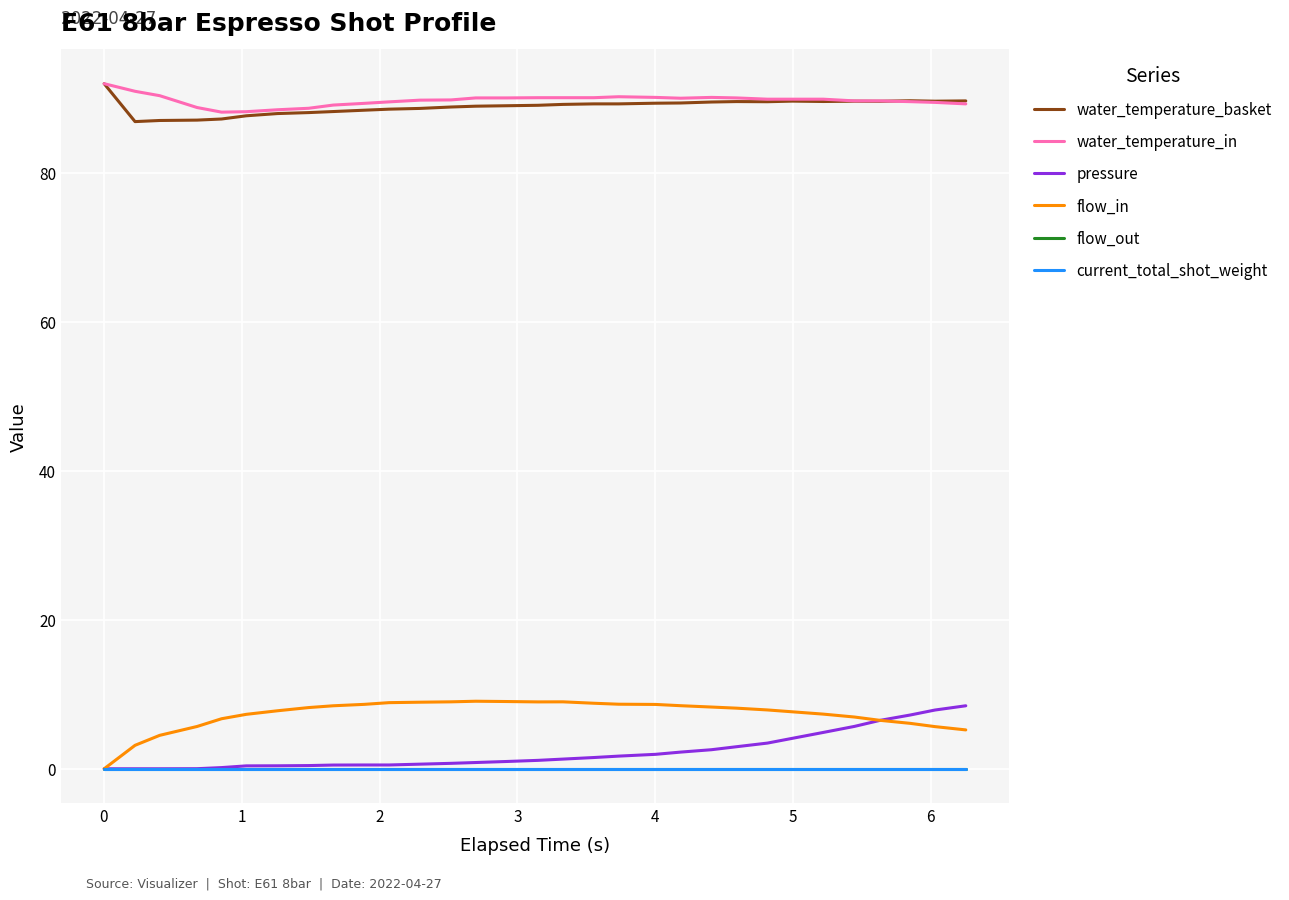

Does the chart have visible grid lines?

Yes